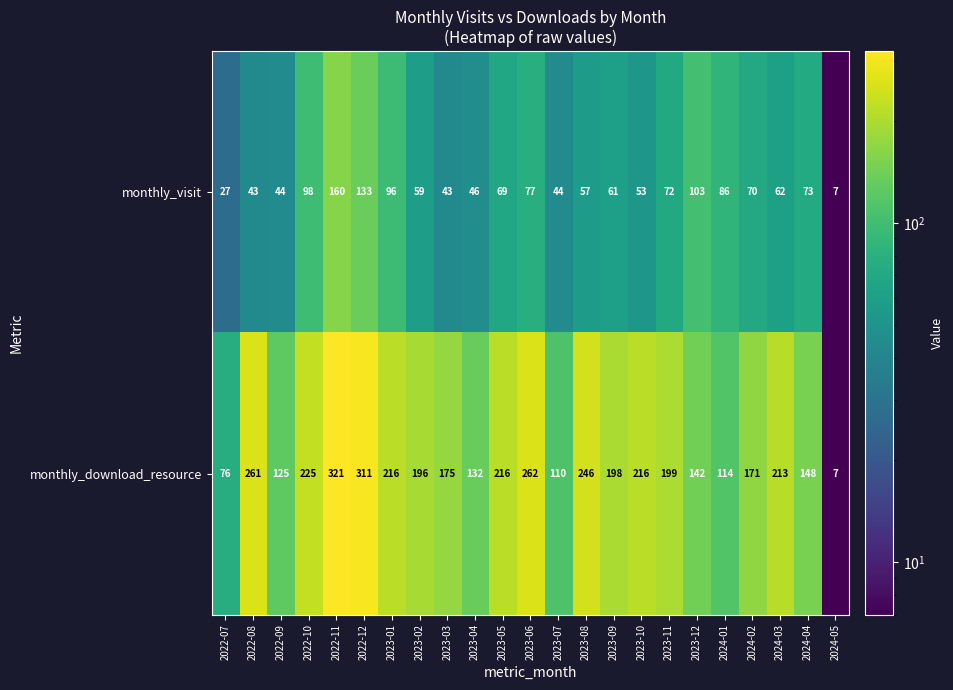

What is the total value across all series at 2023-03?

218